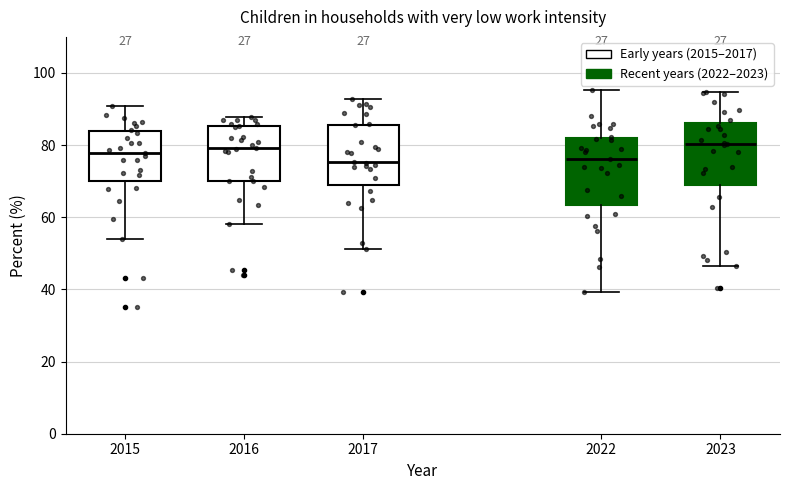

Reading left to right, transcribe this box plot: for each box, give where its median line is, the range the box spans, and where its two whiskers end, as read against the y-axis. The values are not printed on the chart, so give them approximately, as read against the axis.

2015: median 78, box 70 to 84, whiskers 54 to 90
2016: median 80, box 70 to 86, whiskers 58 to 88
2017: median 76, box 70 to 86, whiskers 52 to 92
2022: median 76, box 64 to 82, whiskers 40 to 96
2023: median 80, box 70 to 86, whiskers 46 to 94